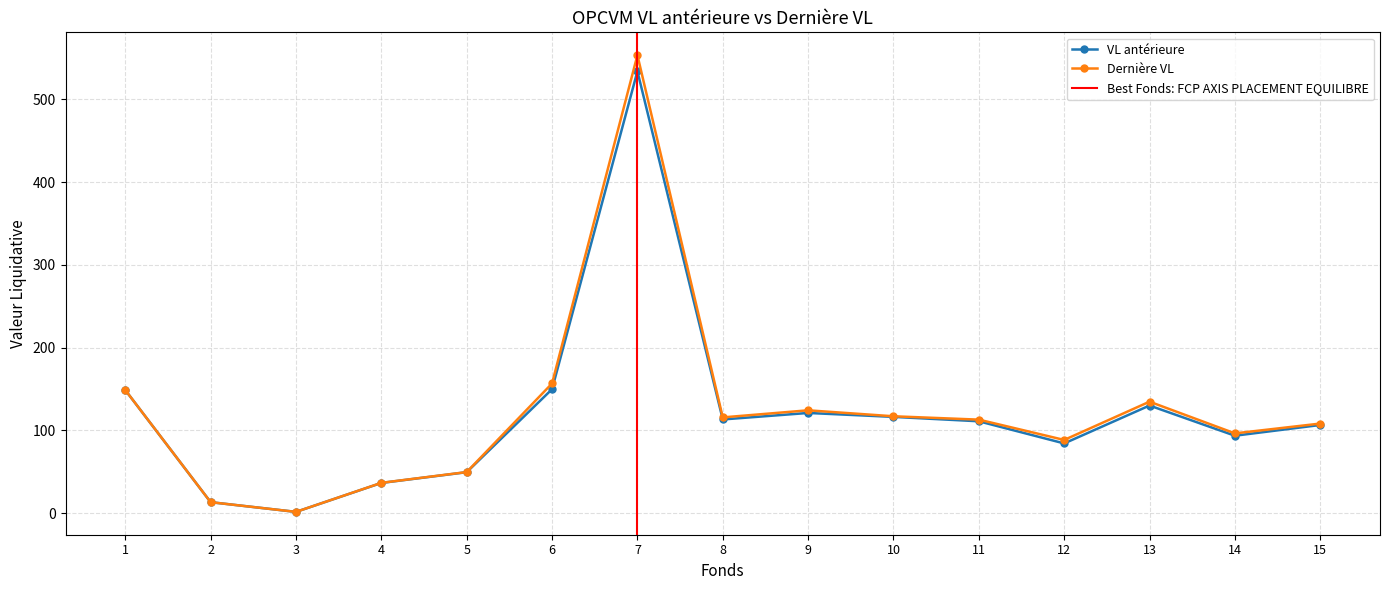

Where is the first local maximum for Dernière VL?

7